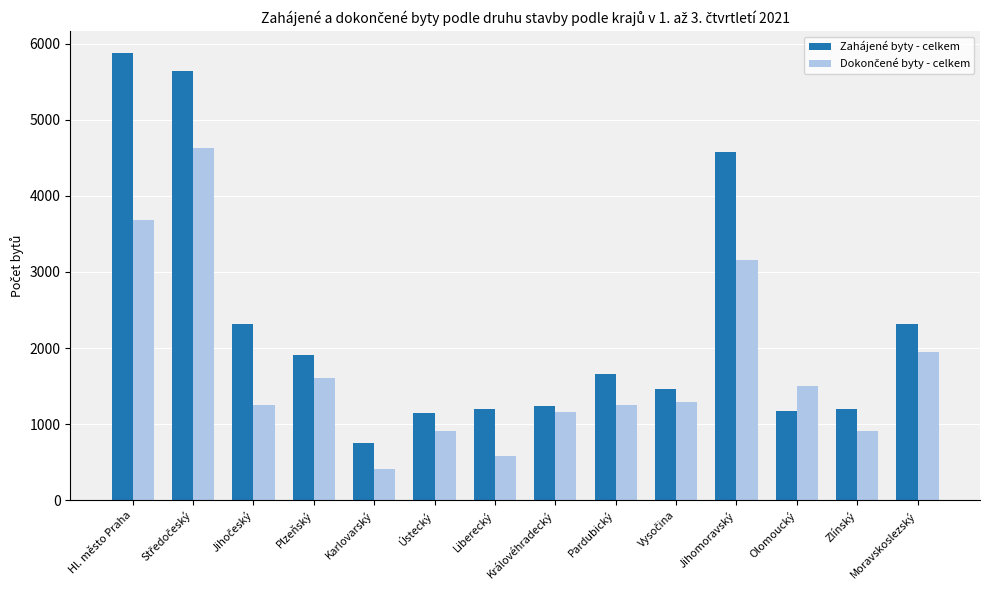

Which category has the lowest value across all series?

Karlovarský